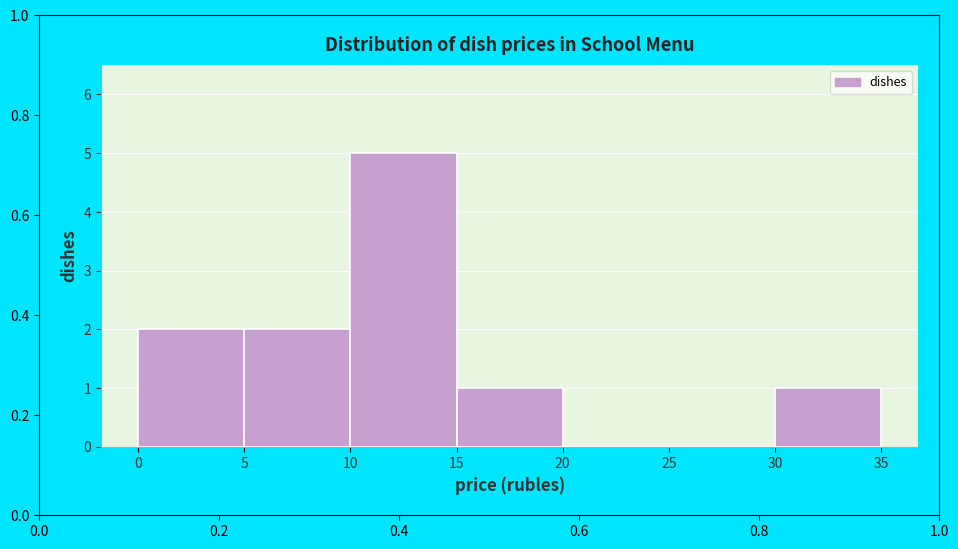

Reading left to right, transcribe this chart: for each bar, give the range it covers on the x-axis and its height. The values are not printed on the chart, so give them approximately, as read against the axis.

0 to 5: 2
5 to 10: 2
10 to 15: 5
15 to 20: 1
20 to 25: 0
25 to 30: 0
30 to 35: 1